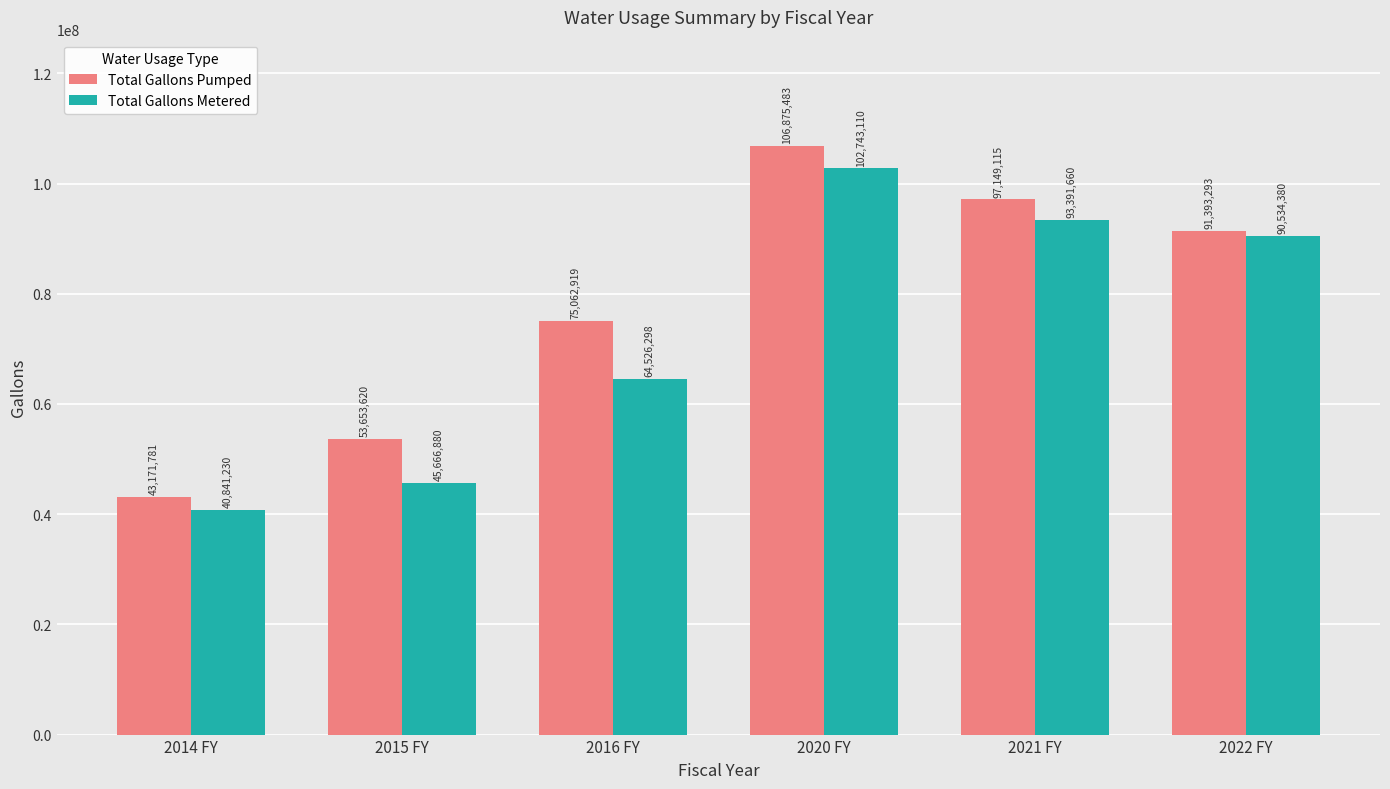

What are all the series names shown in the legend?

Total Gallons Pumped, Total Gallons Metered